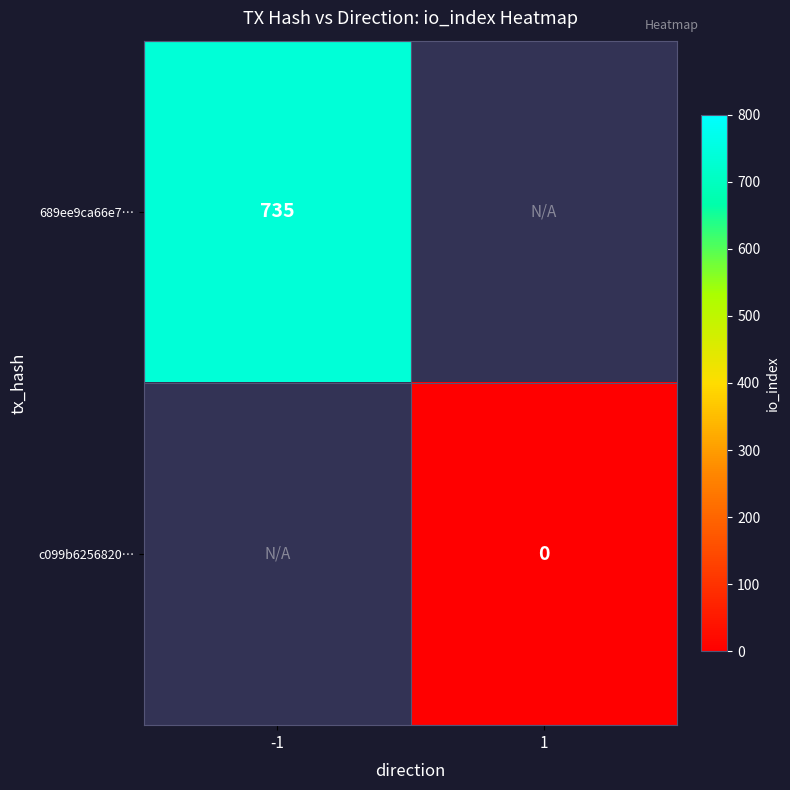

True or false: 689ee9ca66e7… has a value of 735 at -1.

True